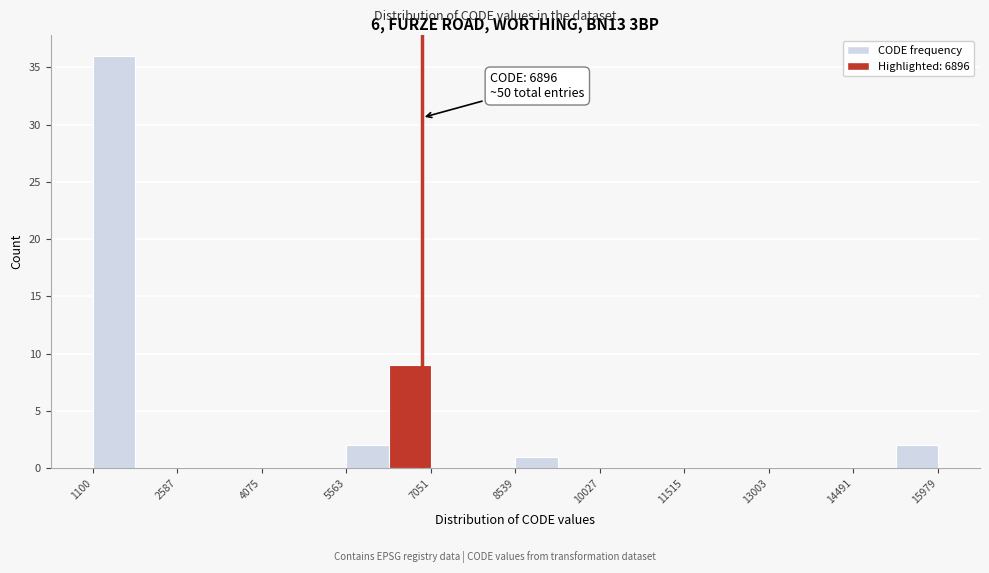

Around what value on the x-axis is the tallest bar? Give the approximate position of its centre, as read against the axis.

1400